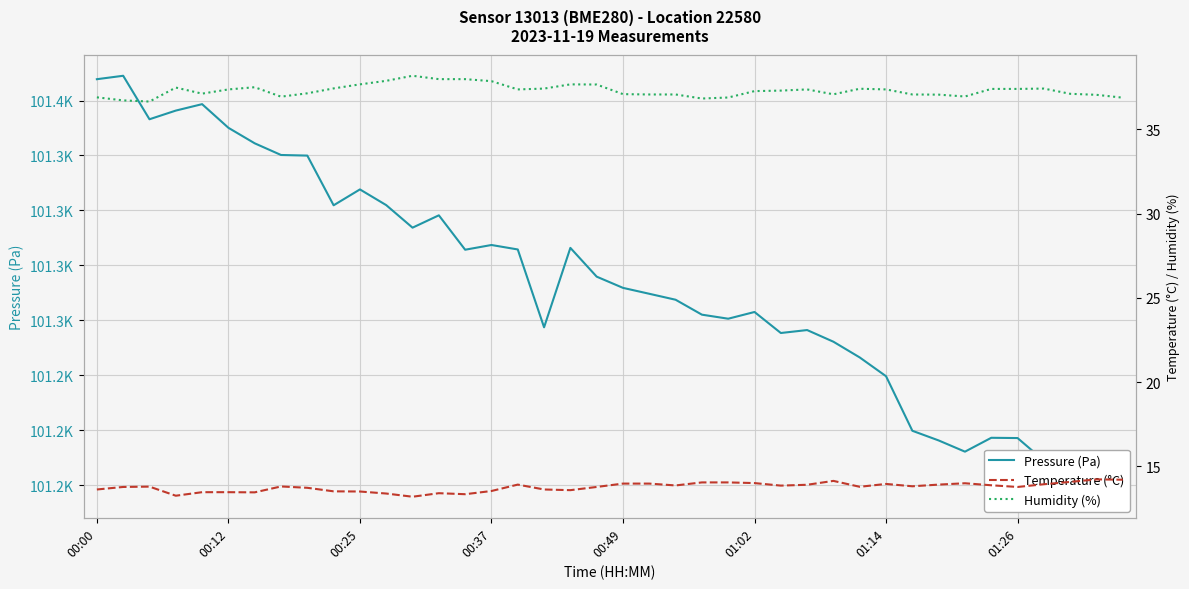

What are all the series names shown in the legend?

Pressure (Pa), Temperature (°C), Humidity (%)